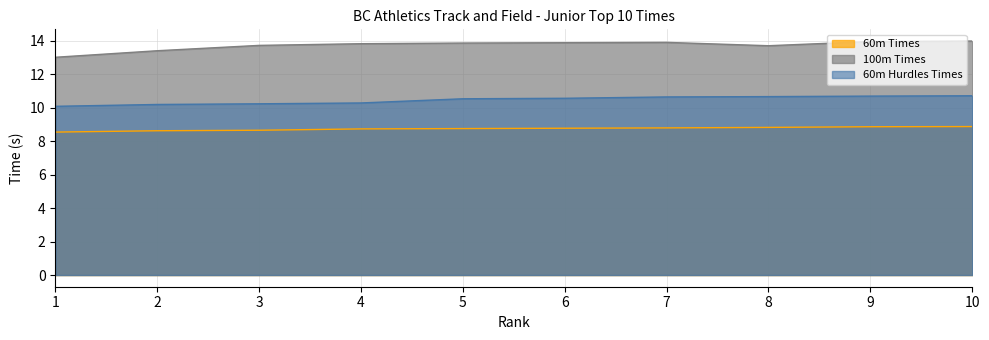

Which has a higher value, 1 or 2?

2